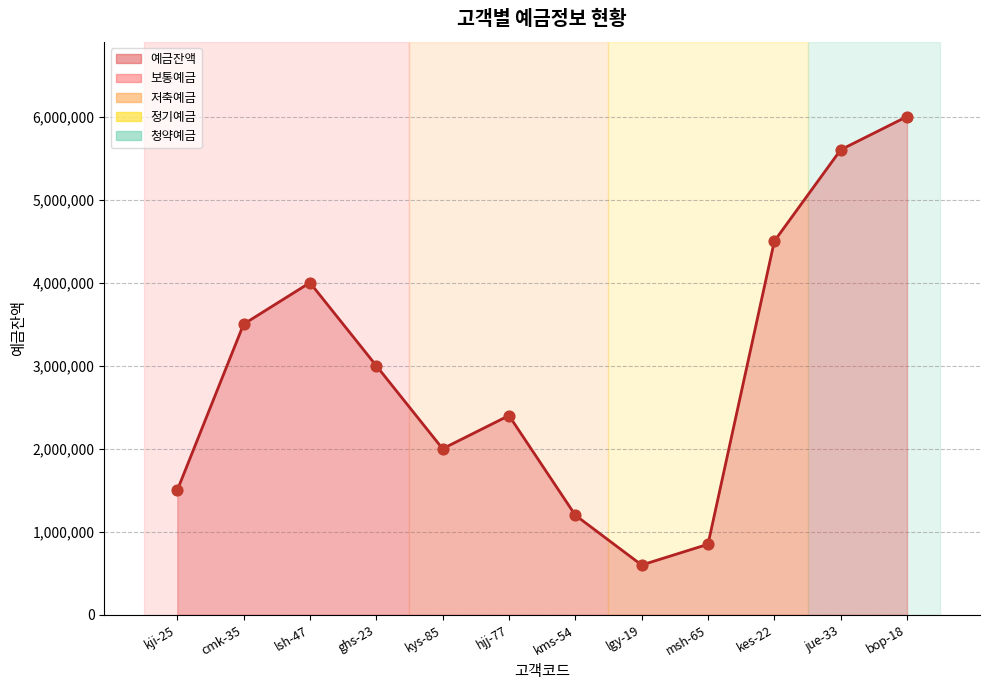

Which has a higher value, cmk-35 or kes-22?

kes-22